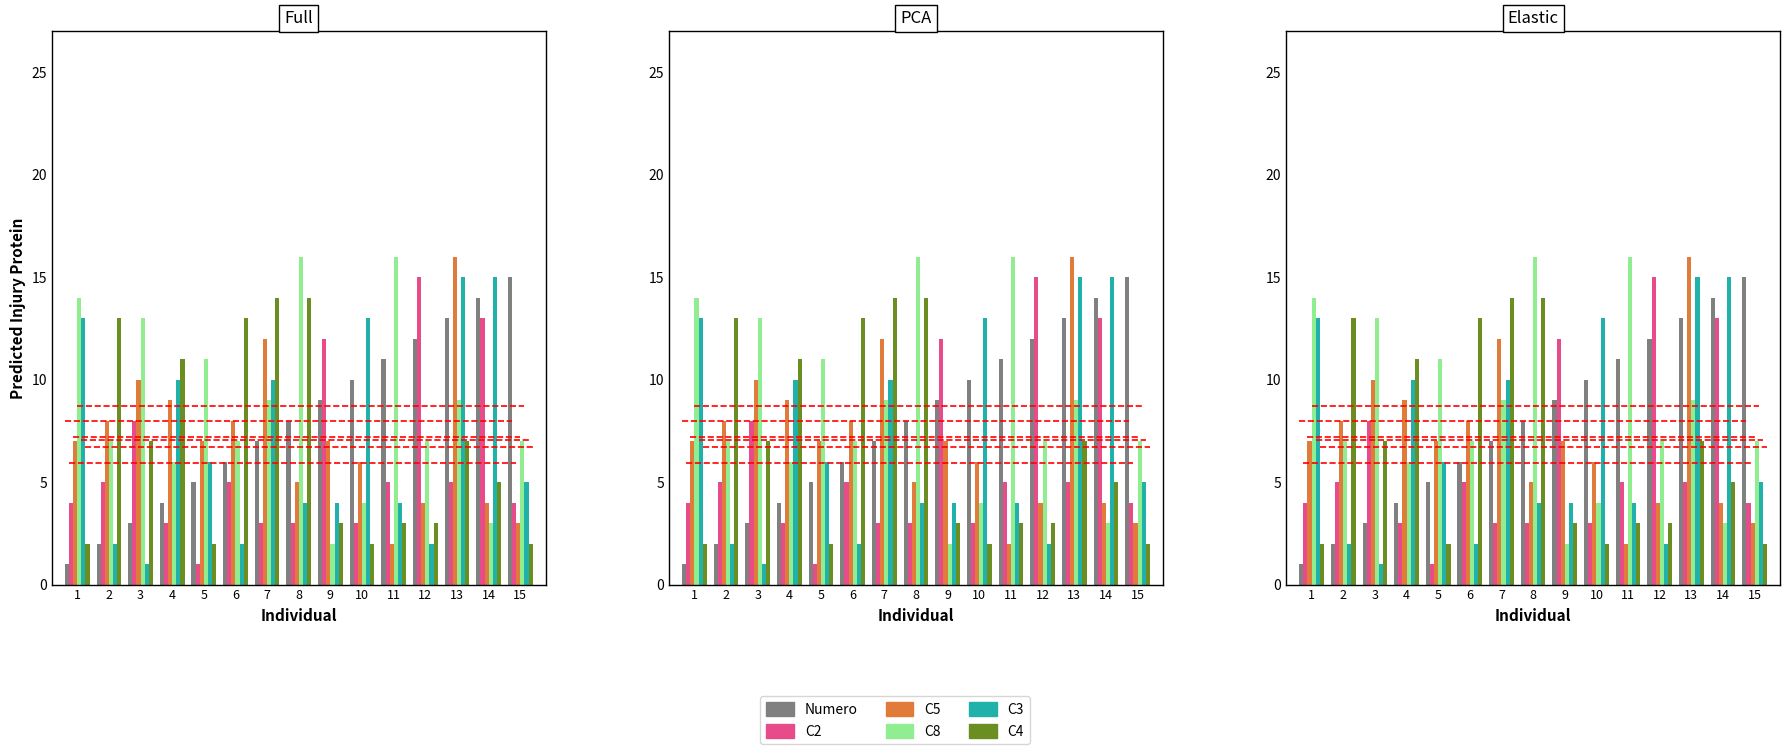

List the series in order of their peak value, lowest first.

C4, Numero, C2, C3, C5, C8